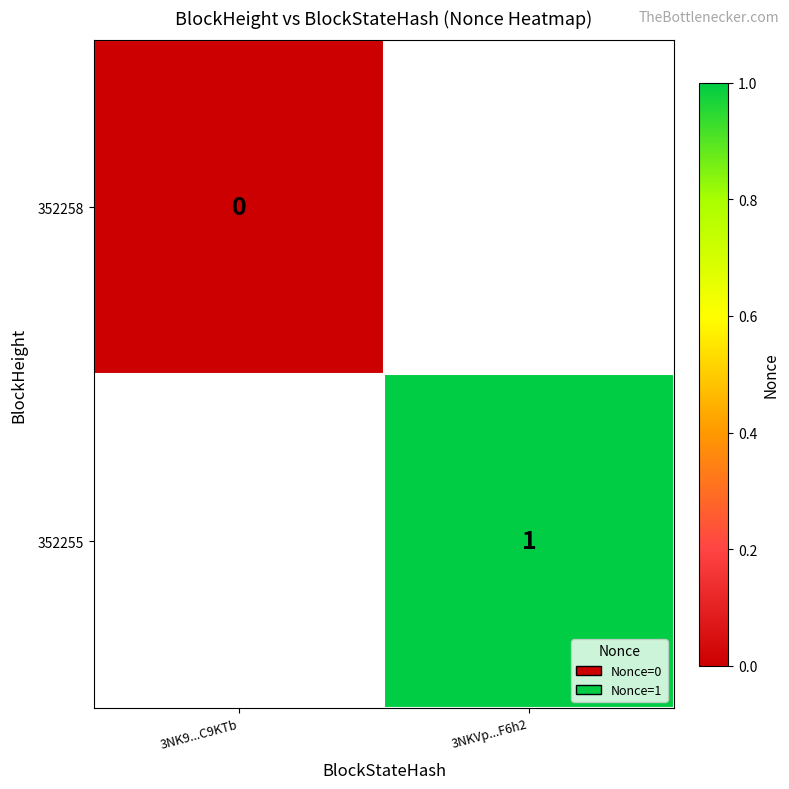

Is the value of 352255 at 3NKVp...F6h2 greater than the value of 352258 at 3NK9...C9KTb?

Yes